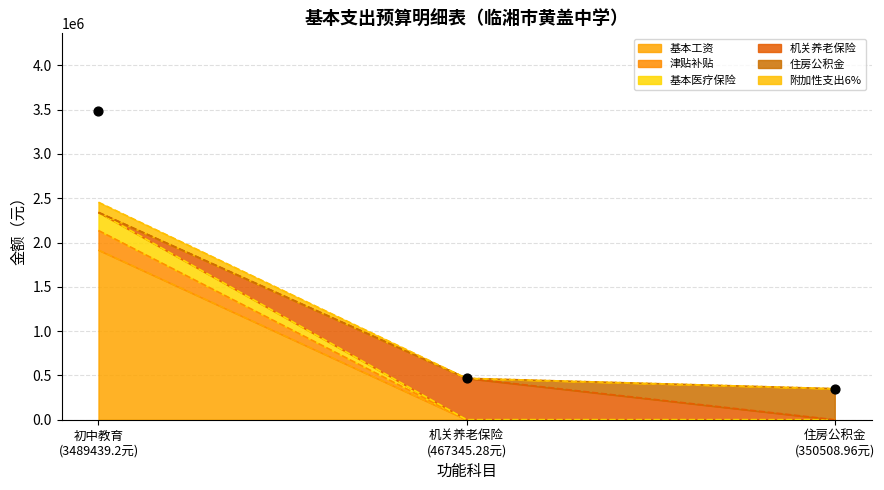

Which series has the widest spread of Y values?

基本工资